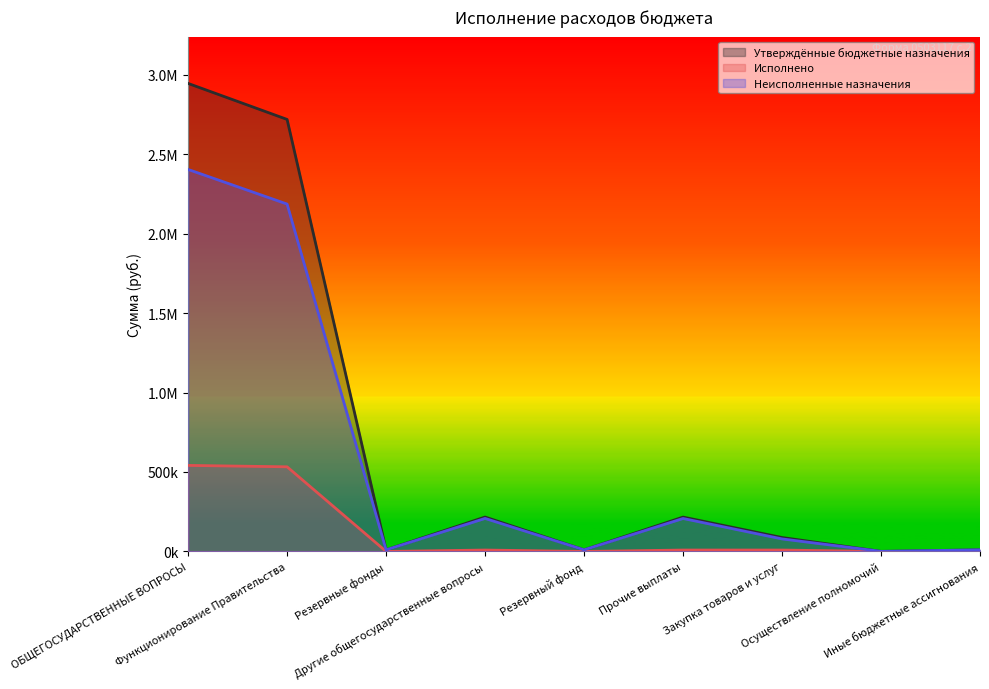

Is it true that Утверждённые бюджетные назначения equals 3634784.9 at Функционирование Правительства?

False